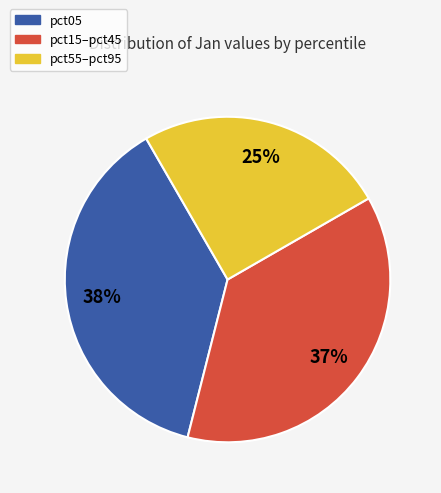

Is there a majority slice in this chart?

No